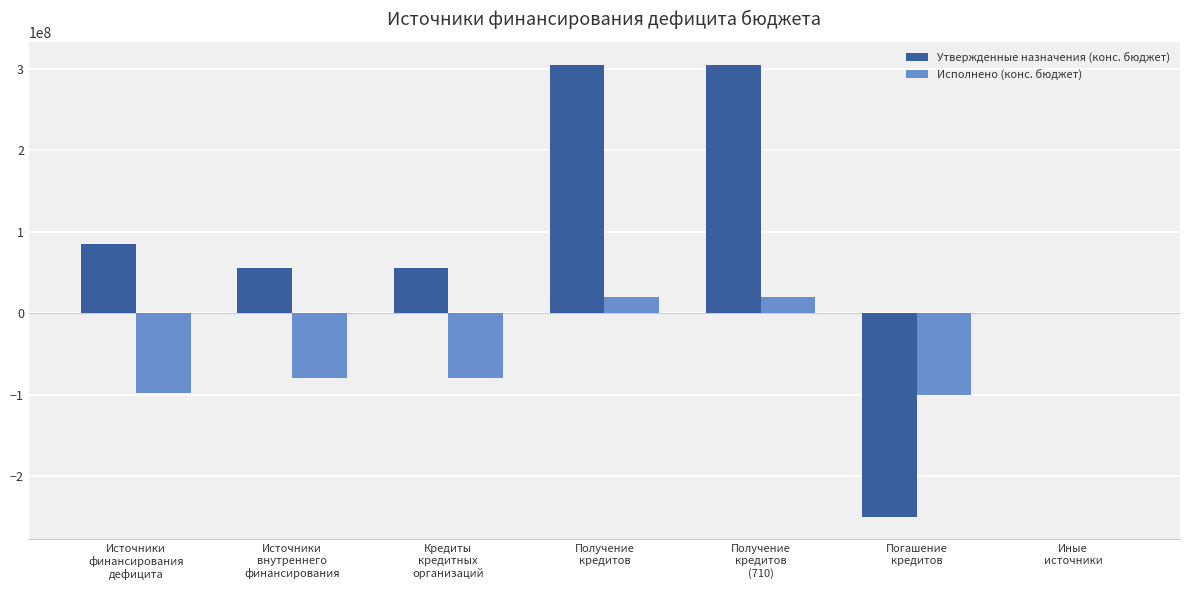

What is the greatest value displayed?

305015000.0